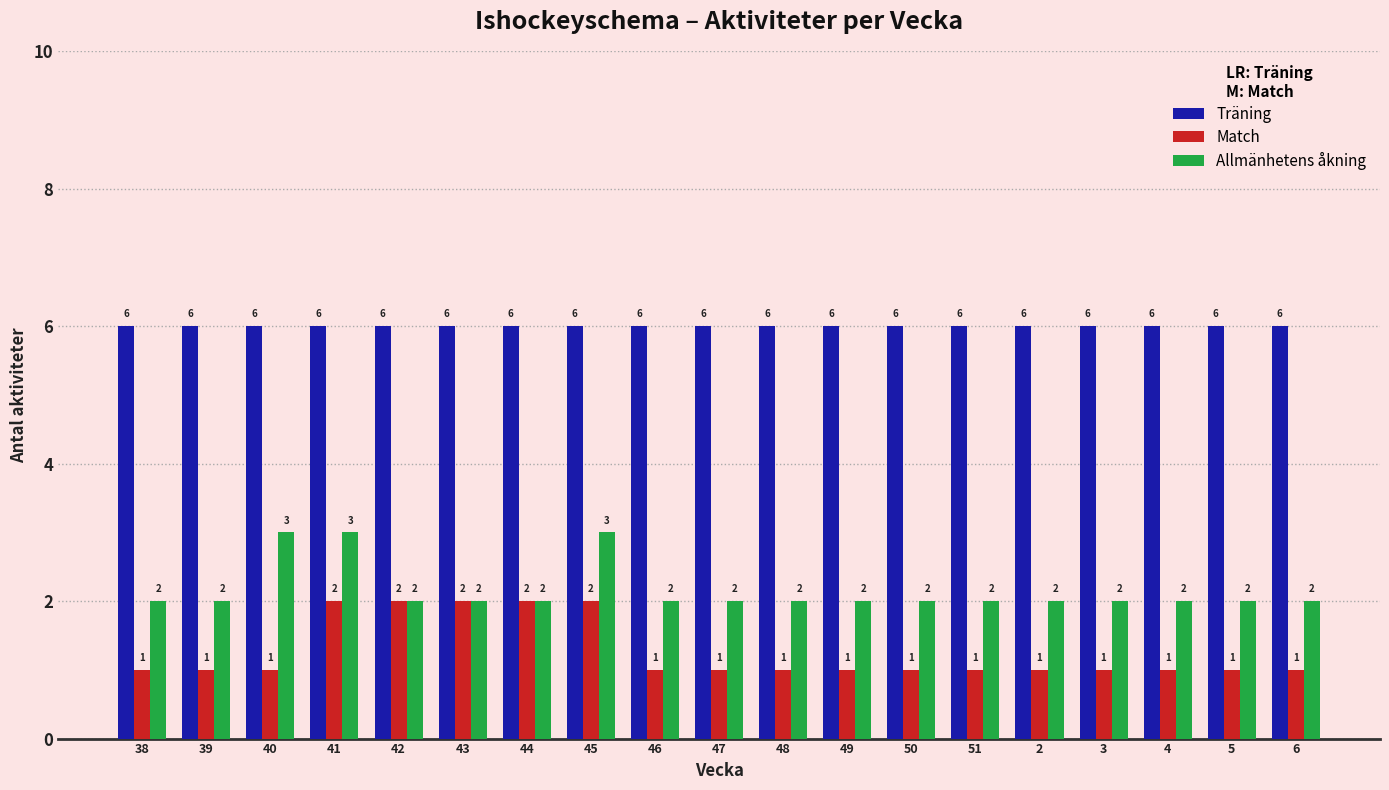

Reading left to right, what are all the values shown in this chart?

Träning: 38=6	39=6	40=6	41=6	42=6	43=6	44=6	45=6	46=6	47=6	48=6	49=6	50=6	51=6	2=6	3=6	4=6	5=6	6=6
Match: 38=1	39=1	40=1	41=2	42=2	43=2	44=2	45=2	46=1	47=1	48=1	49=1	50=1	51=1	2=1	3=1	4=1	5=1	6=1
Allmänhetens åkning: 38=2	39=2	40=3	41=3	42=2	43=2	44=2	45=3	46=2	47=2	48=2	49=2	50=2	51=2	2=2	3=2	4=2	5=2	6=2